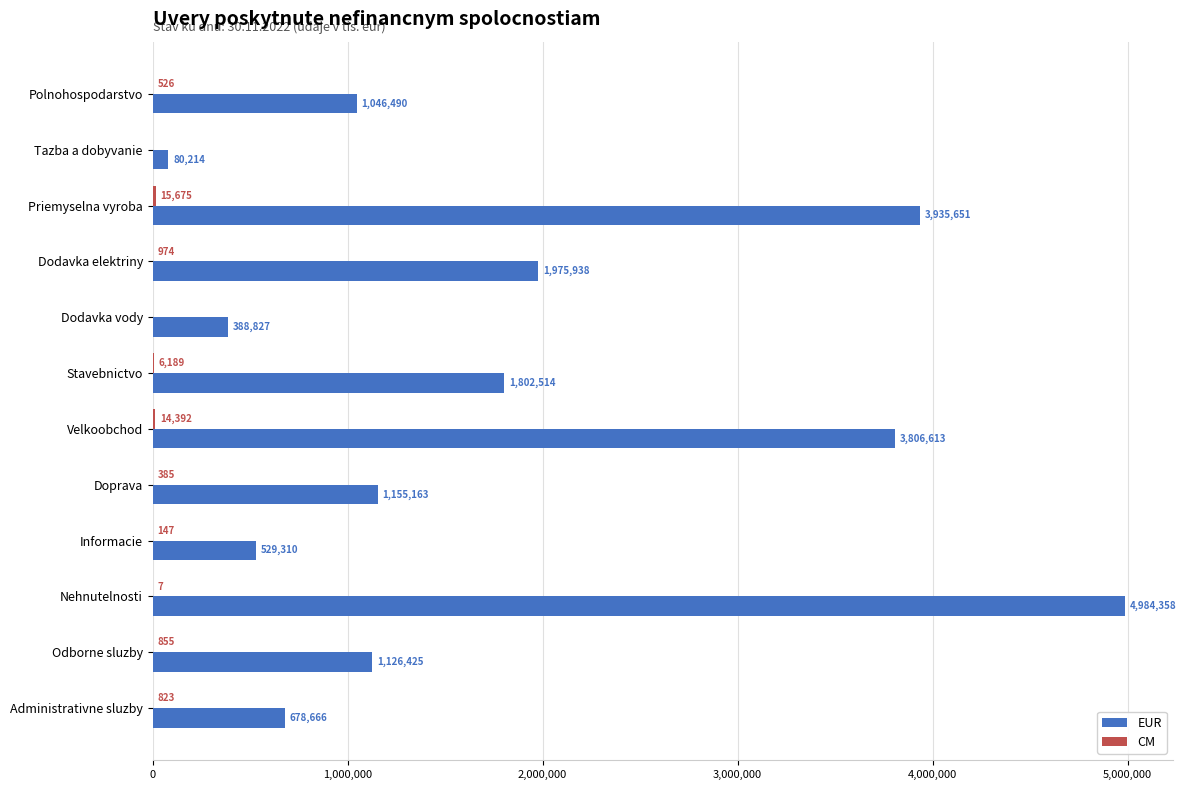

What is the sum of the EUR values at Dodavka elektriny and Informacie?

2505248